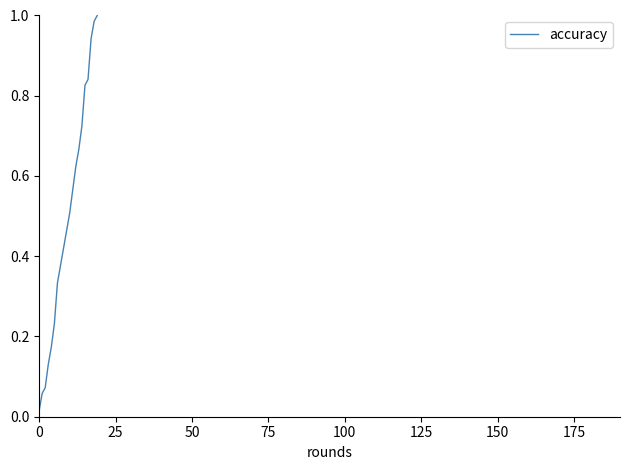

How many lines are shown in the chart?

1